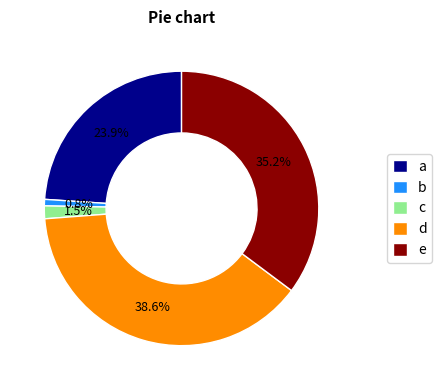

How much of the chart is everything except d?

61.4%